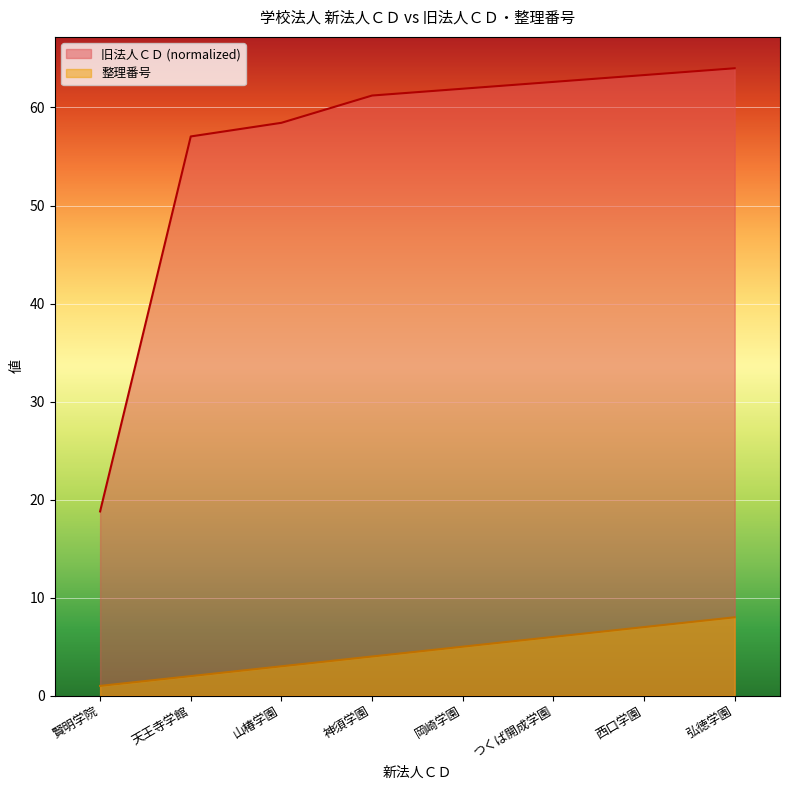

True or false: 整理番号 and 旧法人ＣＤ intersect in this chart.

False